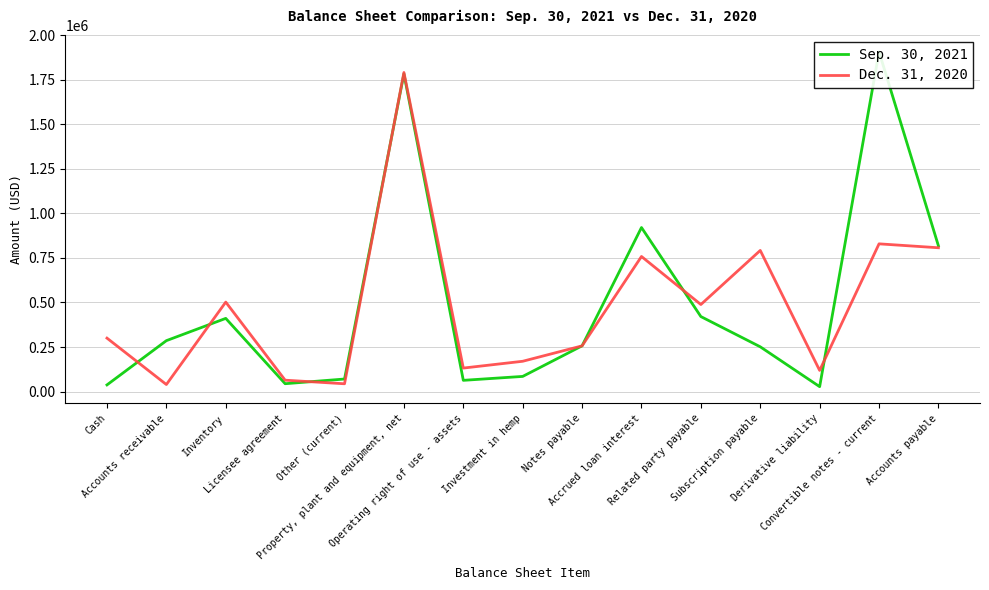

What is the label of the 6th point from the right?

Accrued loan interest